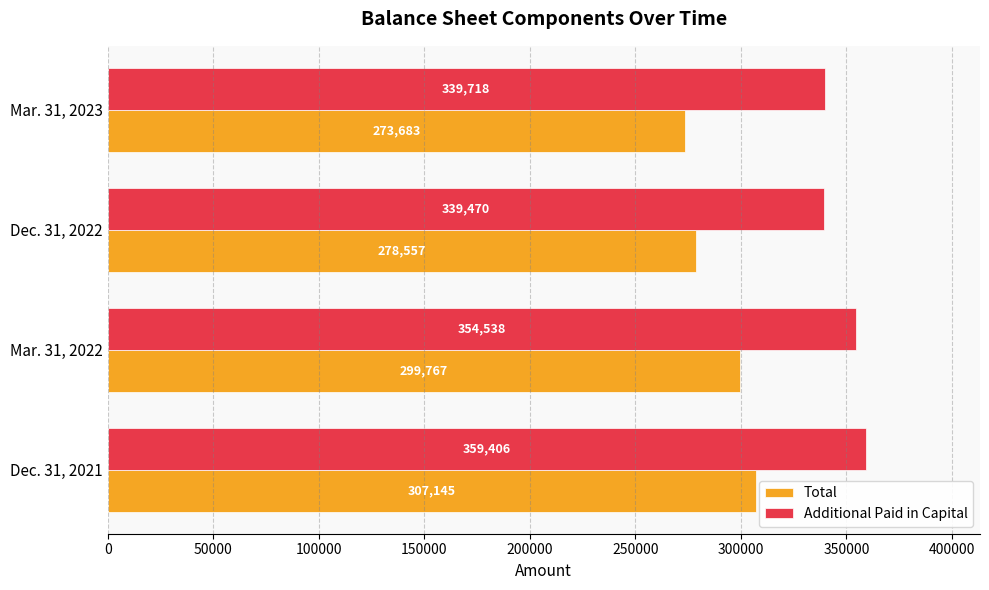

What is the total value across all series at Dec. 31, 2022?

618027